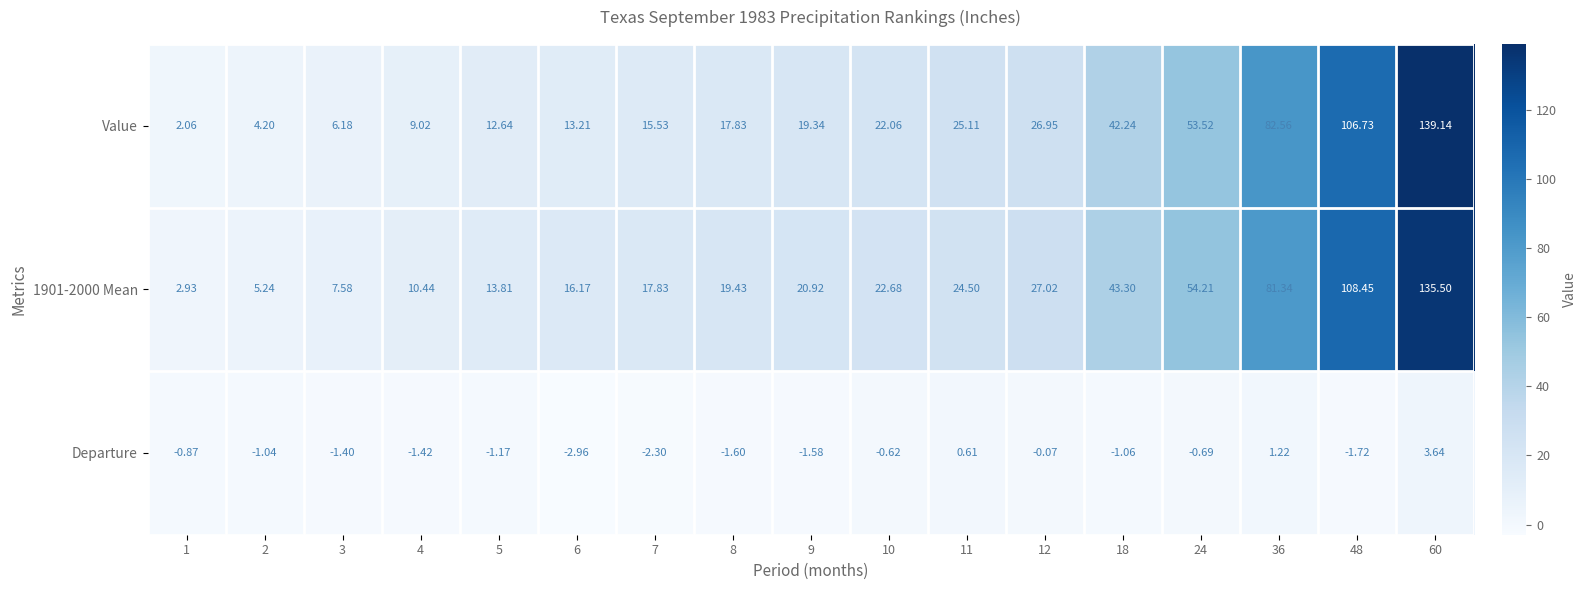

How many categories are shown in the chart?

17